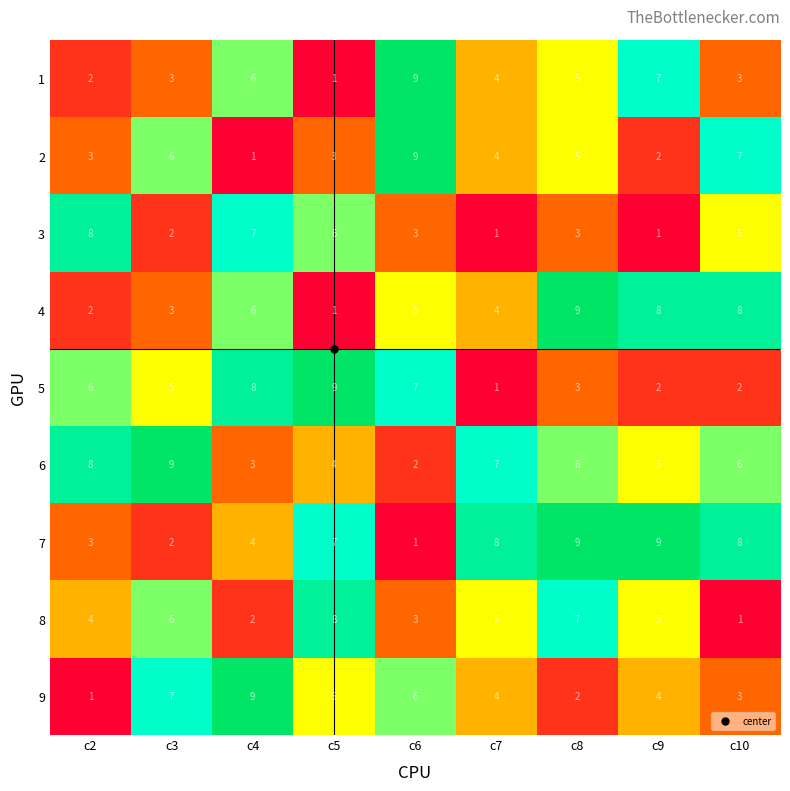

What is the greatest value displayed?

9